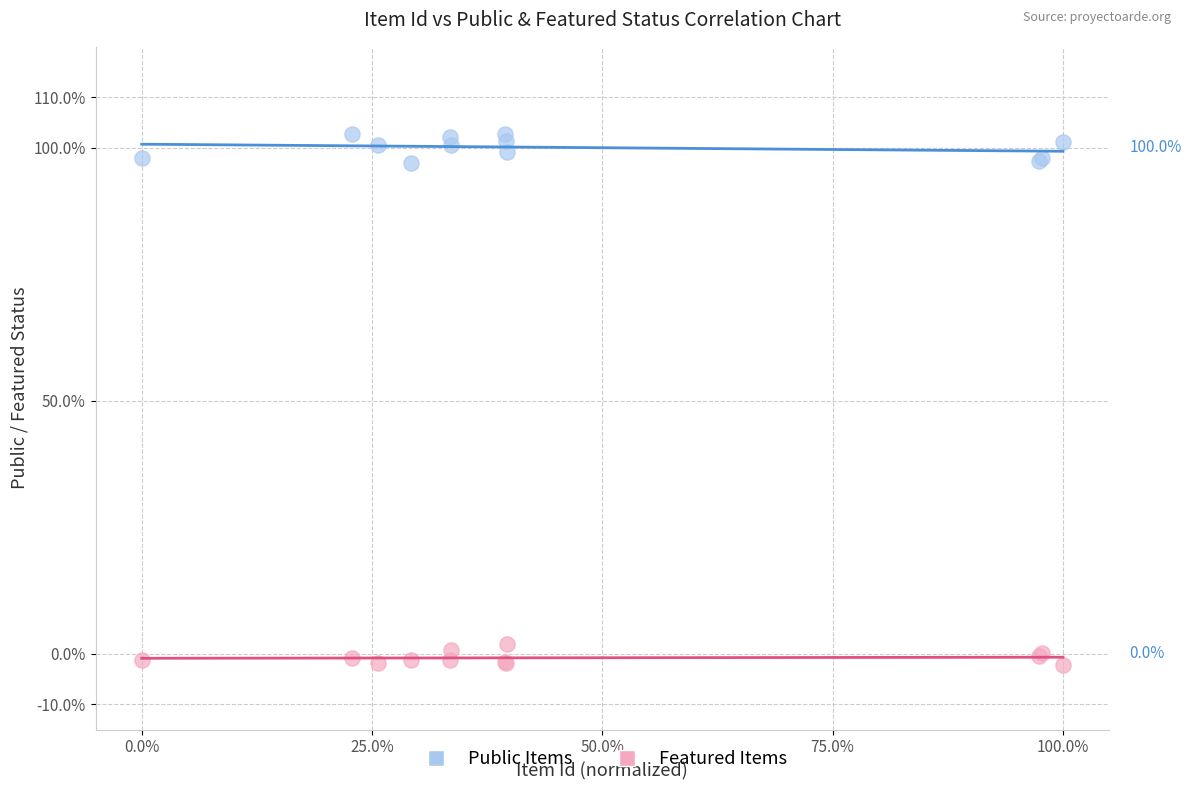

Which series reaches the maximum Y coordinate?

Public Items